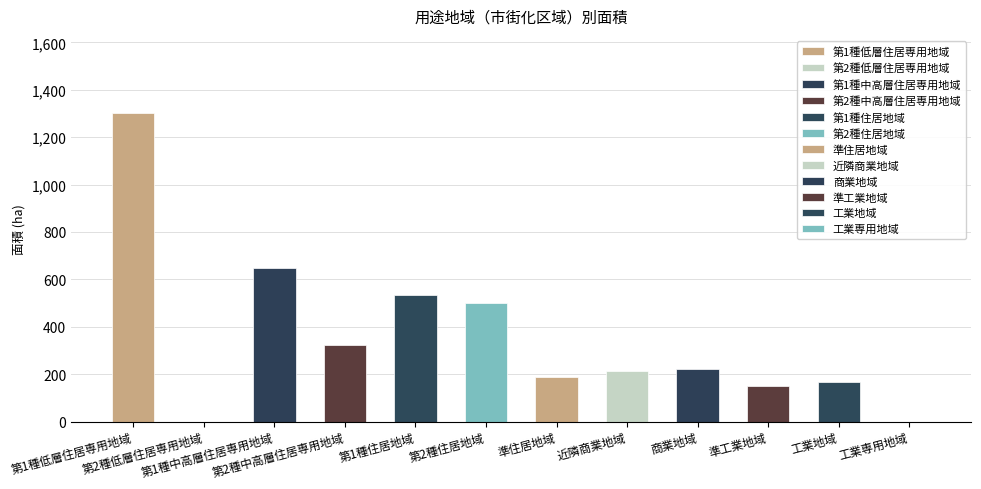

How many bars are there in total?

12